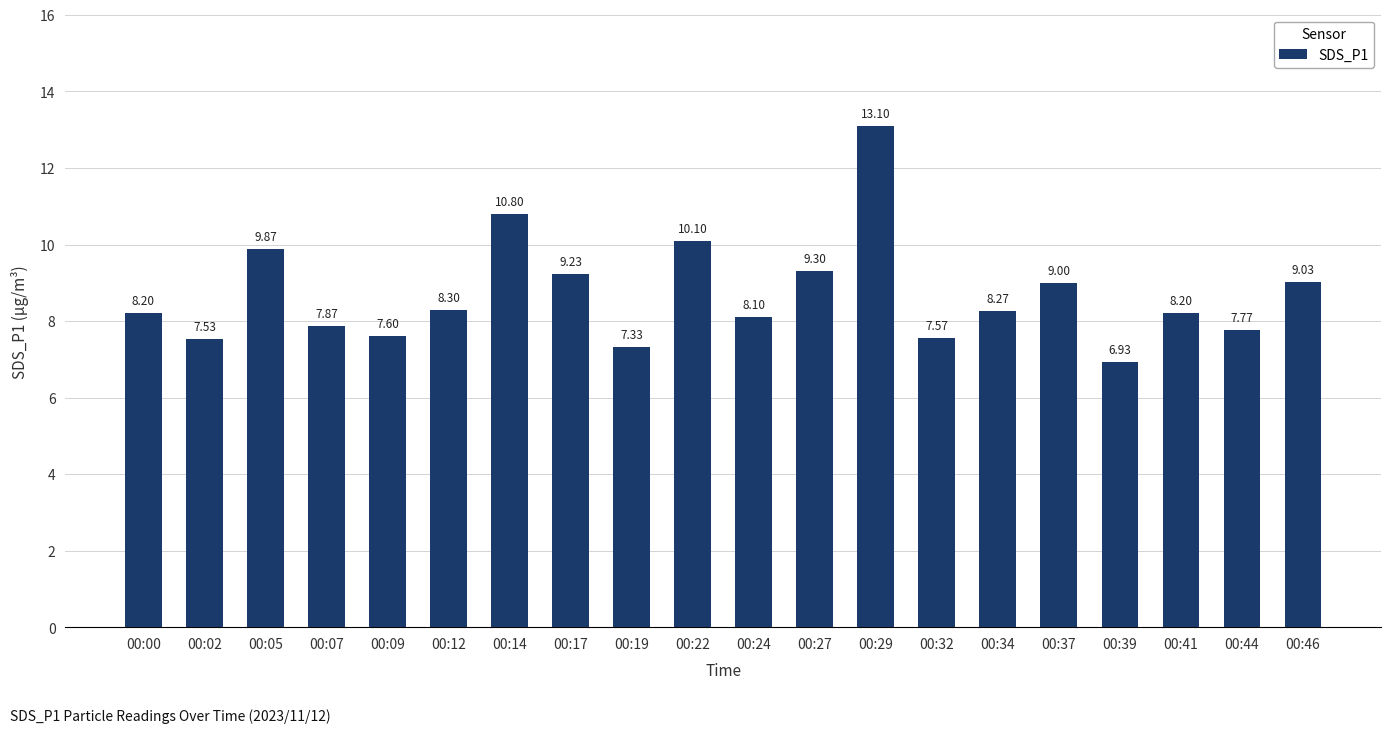

Is it true that the value at 00:24 is 8.1?

True